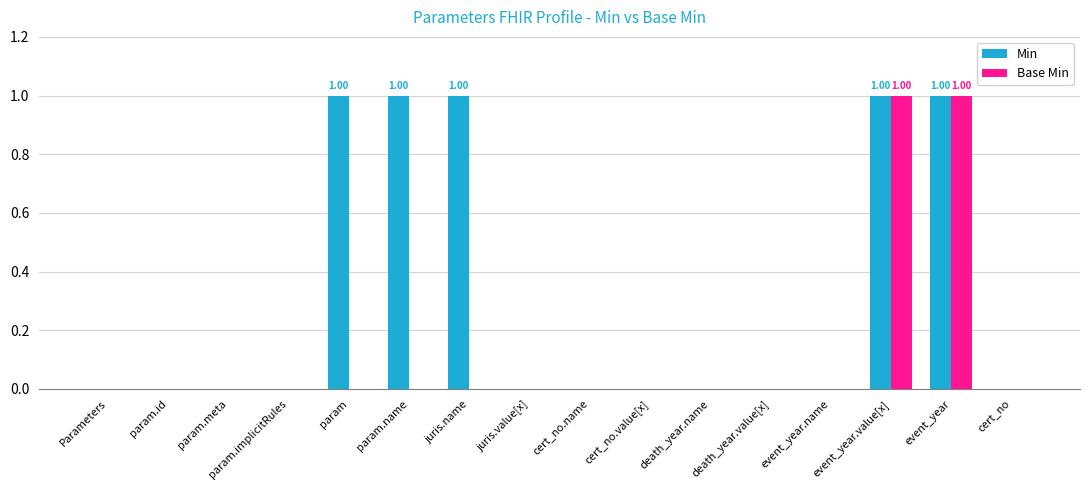

What are all the series names shown in the legend?

Min, Base Min